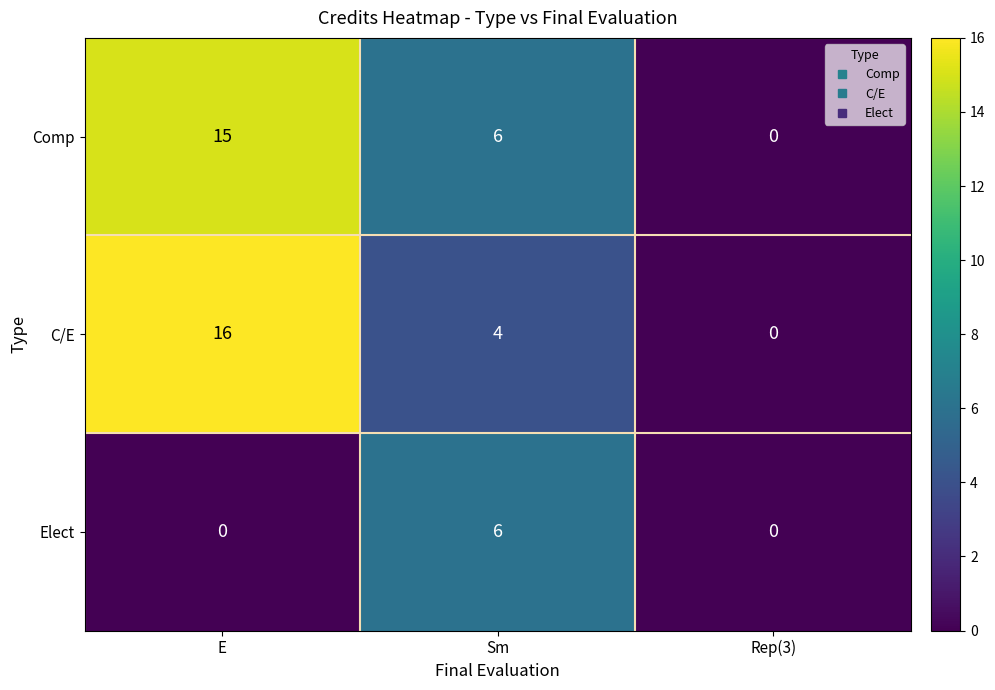

Count the Comp values in the range 0 to 15.

3